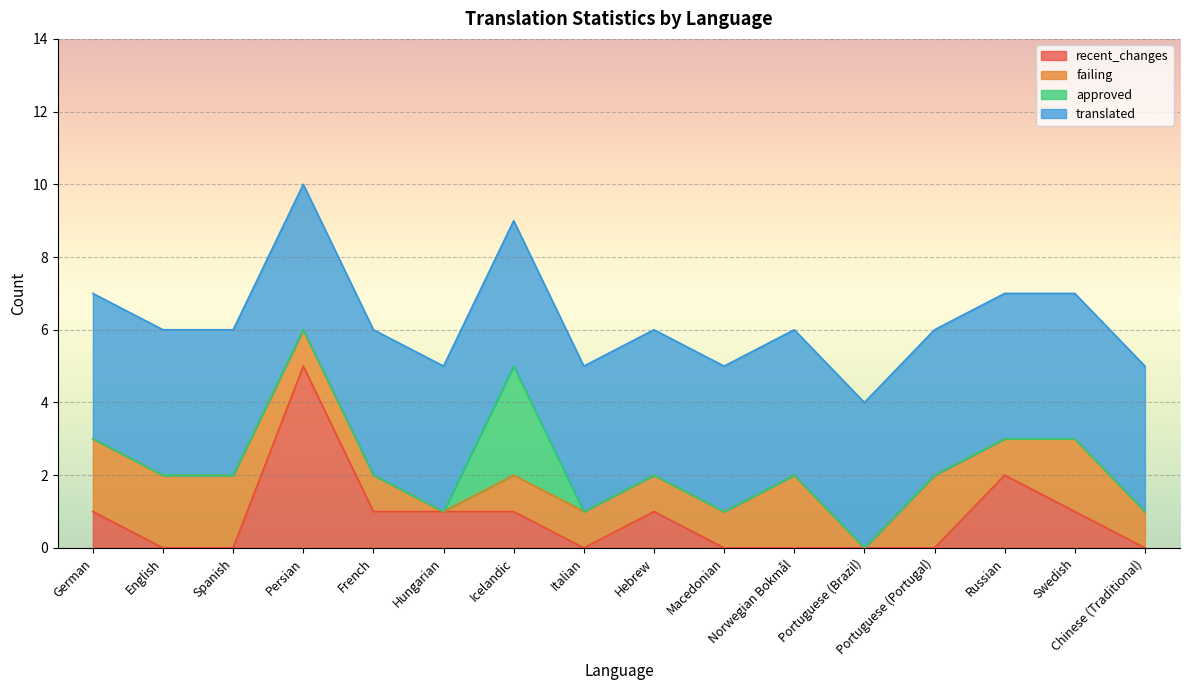

What position from the left is Icelandic?

7